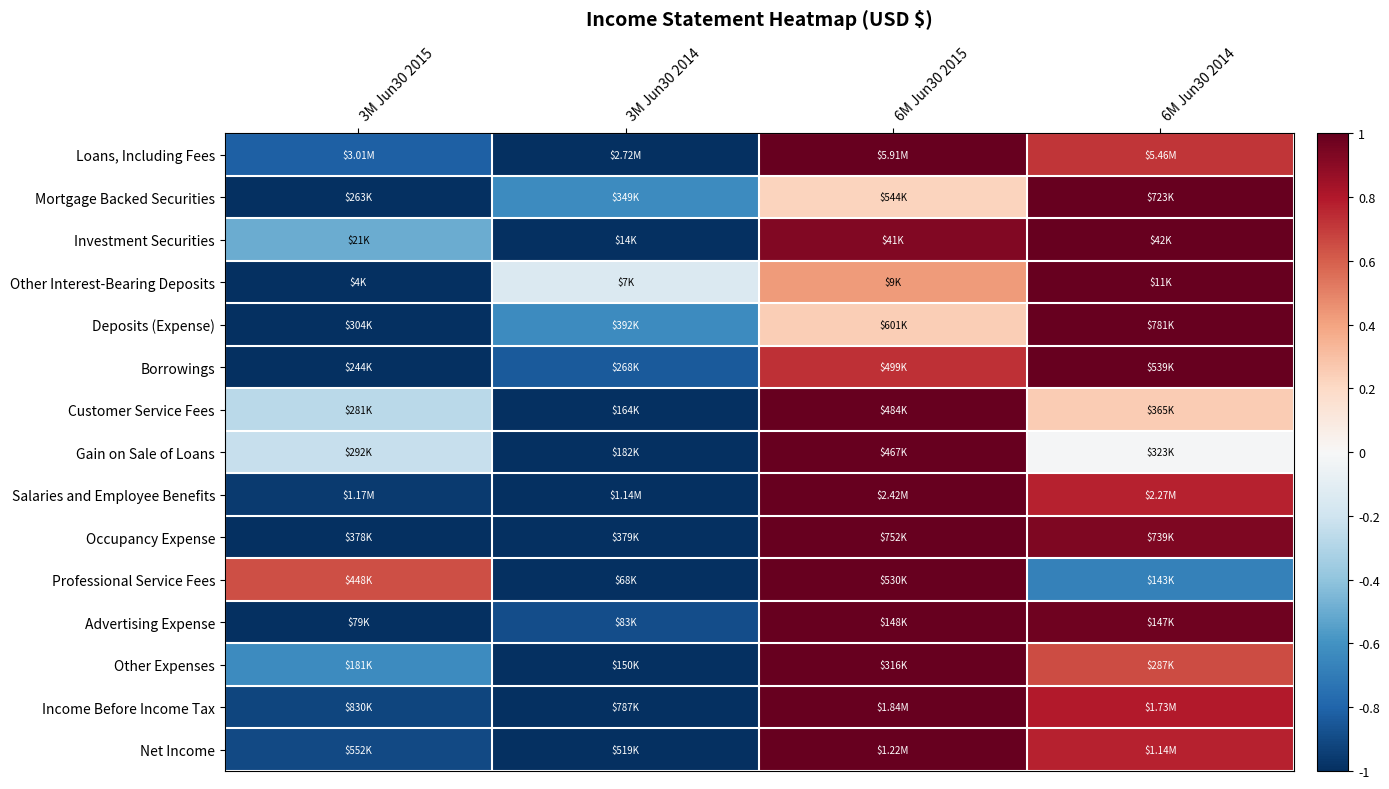

Reading left to right, list all the values displayed in this chart.

Loans, Including Fees: 3M Jun30 2015=-0.8	3M Jun30 2014=-1.0	6M Jun30 2015=1.0	6M Jun30 2014=0.7
Mortgage Backed Securities: 3M Jun30 2015=-1.0	3M Jun30 2014=-0.6	6M Jun30 2015=0.2	6M Jun30 2014=1.0
Investment Securities: 3M Jun30 2015=-0.5	3M Jun30 2014=-1.0	6M Jun30 2015=0.9	6M Jun30 2014=1.0
Other Interest-Bearing Deposits: 3M Jun30 2015=-1.0	3M Jun30 2014=-0.1	6M Jun30 2015=0.4	6M Jun30 2014=1.0
Deposits (Expense): 3M Jun30 2015=-1.0	3M Jun30 2014=-0.6	6M Jun30 2015=0.2	6M Jun30 2014=1.0
Borrowings: 3M Jun30 2015=-1.0	3M Jun30 2014=-0.8	6M Jun30 2015=0.7	6M Jun30 2014=1.0
Customer Service Fees: 3M Jun30 2015=-0.3	3M Jun30 2014=-1.0	6M Jun30 2015=1.0	6M Jun30 2014=0.3
Gain on Sale of Loans: 3M Jun30 2015=-0.2	3M Jun30 2014=-1.0	6M Jun30 2015=1.0	6M Jun30 2014=-0.0
Salaries and Employee Benefits: 3M Jun30 2015=-1.0	3M Jun30 2014=-1.0	6M Jun30 2015=1.0	6M Jun30 2014=0.8
Occupancy Expense: 3M Jun30 2015=-1.0	3M Jun30 2014=-1.0	6M Jun30 2015=1.0	6M Jun30 2014=0.9
Professional Service Fees: 3M Jun30 2015=0.6	3M Jun30 2014=-1.0	6M Jun30 2015=1.0	6M Jun30 2014=-0.7
Advertising Expense: 3M Jun30 2015=-1.0	3M Jun30 2014=-0.9	6M Jun30 2015=1.0	6M Jun30 2014=1.0
Other Expenses: 3M Jun30 2015=-0.6	3M Jun30 2014=-1.0	6M Jun30 2015=1.0	6M Jun30 2014=0.7
Income Before Income Tax: 3M Jun30 2015=-0.9	3M Jun30 2014=-1.0	6M Jun30 2015=1.0	6M Jun30 2014=0.8
Net Income: 3M Jun30 2015=-0.9	3M Jun30 2014=-1.0	6M Jun30 2015=1.0	6M Jun30 2014=0.8